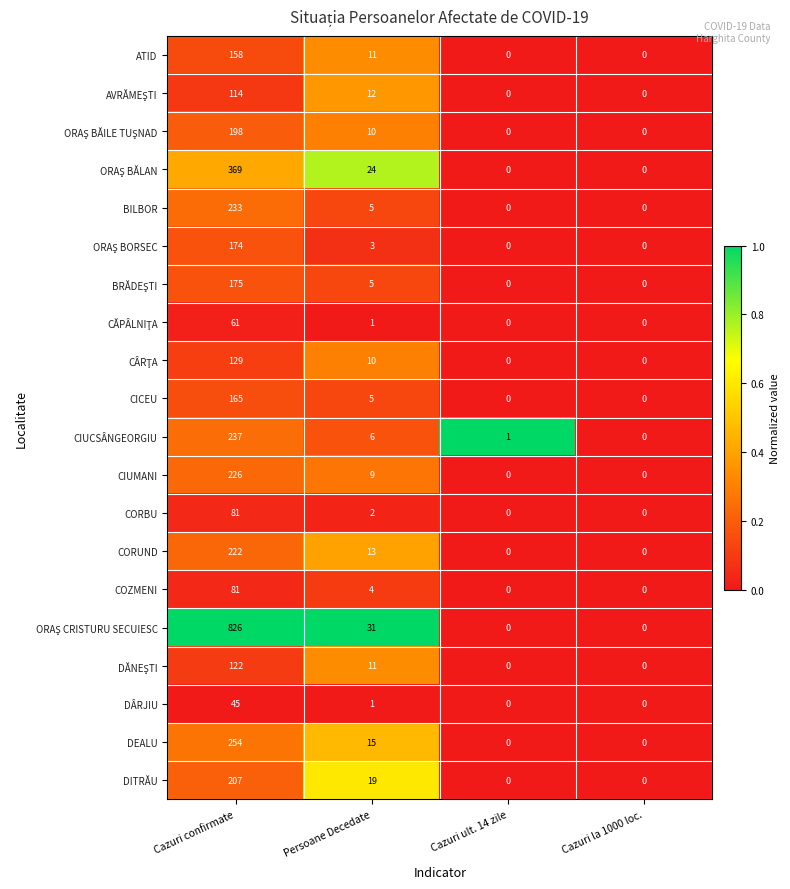

At which category is the sum across all series the highest?

Cazuri confirmate